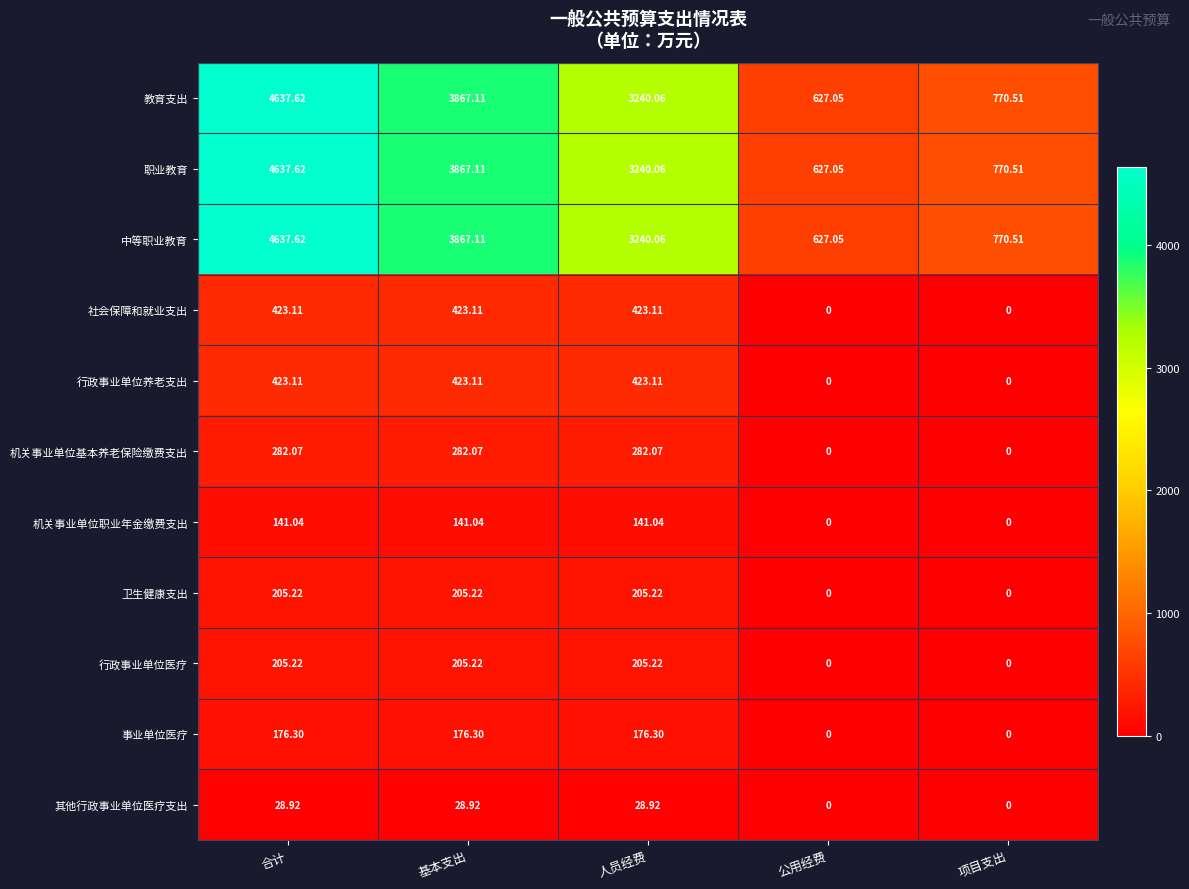

At which category is the sum across all series the highest?

合计